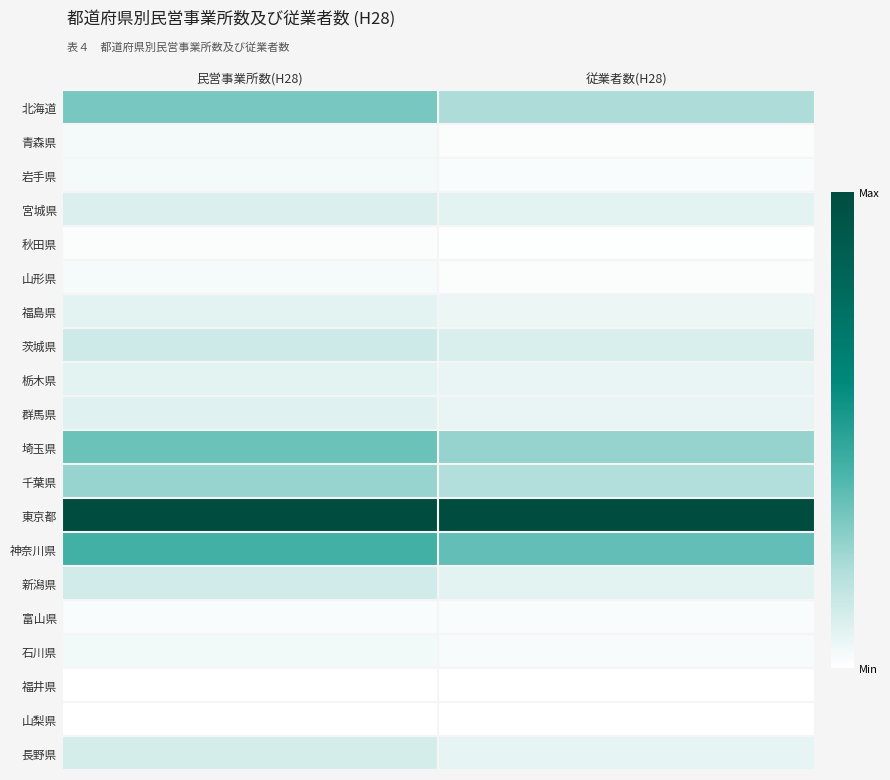

Between 従業者数(H28) and 民営事業所数(H28), which is larger?

民営事業所数(H28)